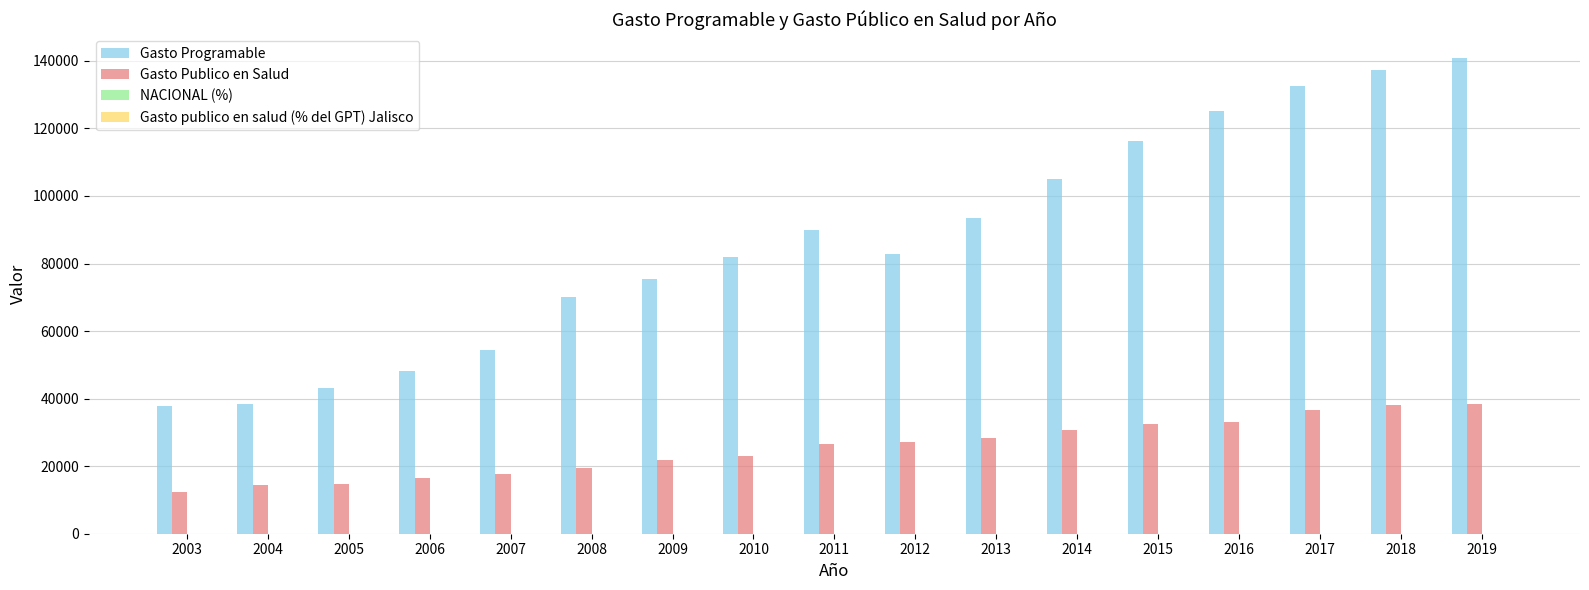

Are the bars grouped side by side (vs. stacked)?

Yes